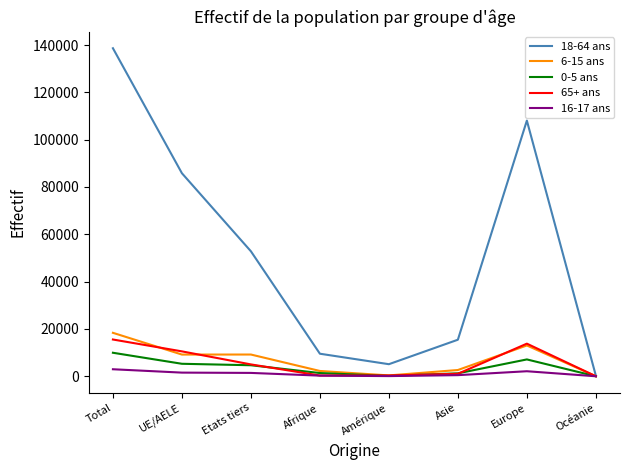

Which series changed the most between Total and Asie?

18-64 ans